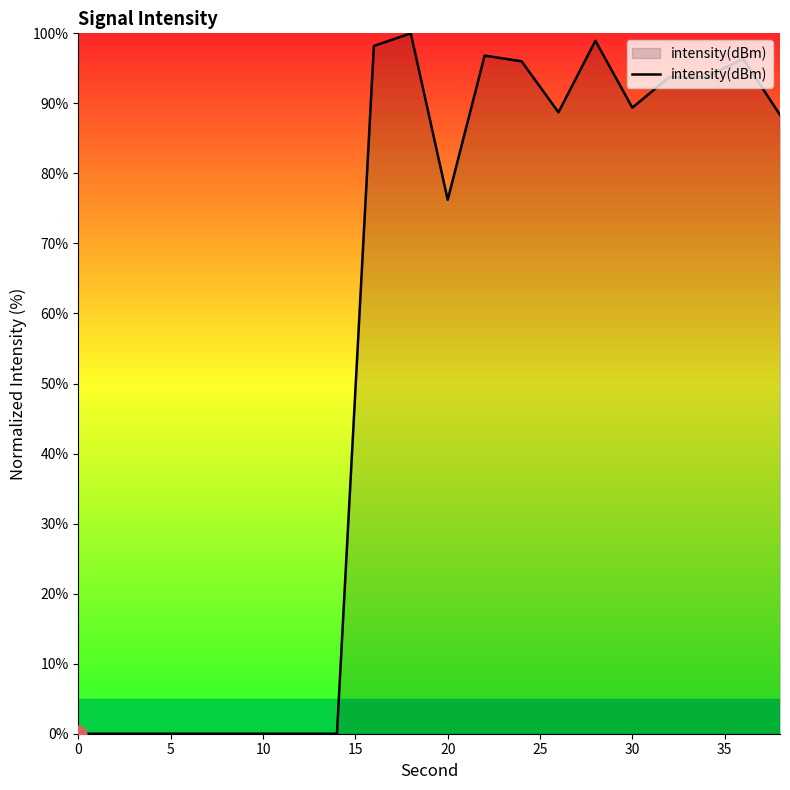

What is the average value?

55.8